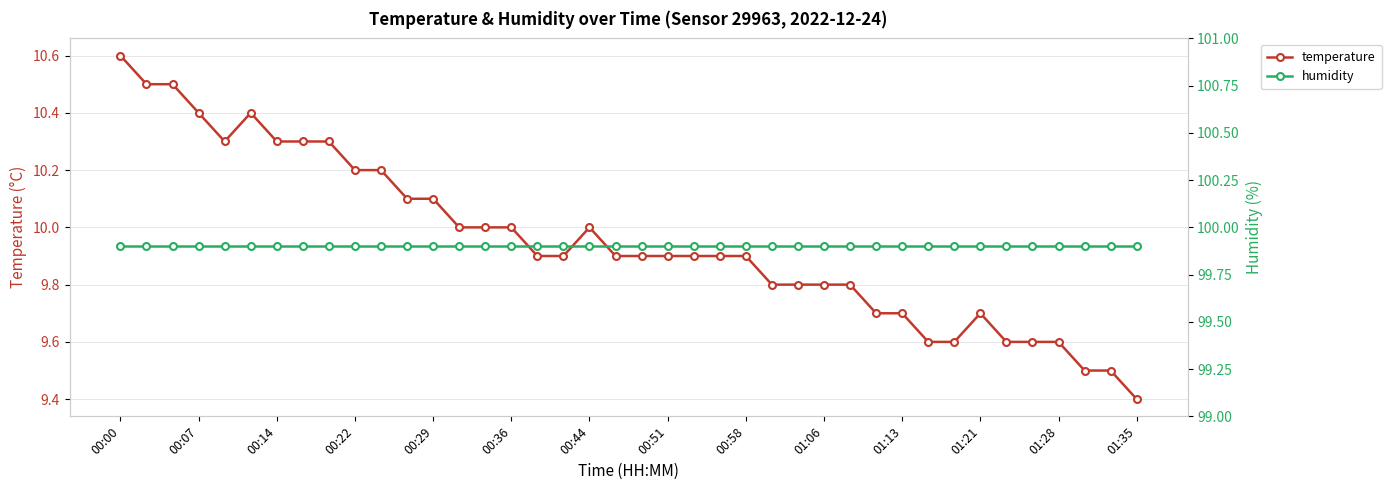

Which has a higher value, 25 or 22?

22